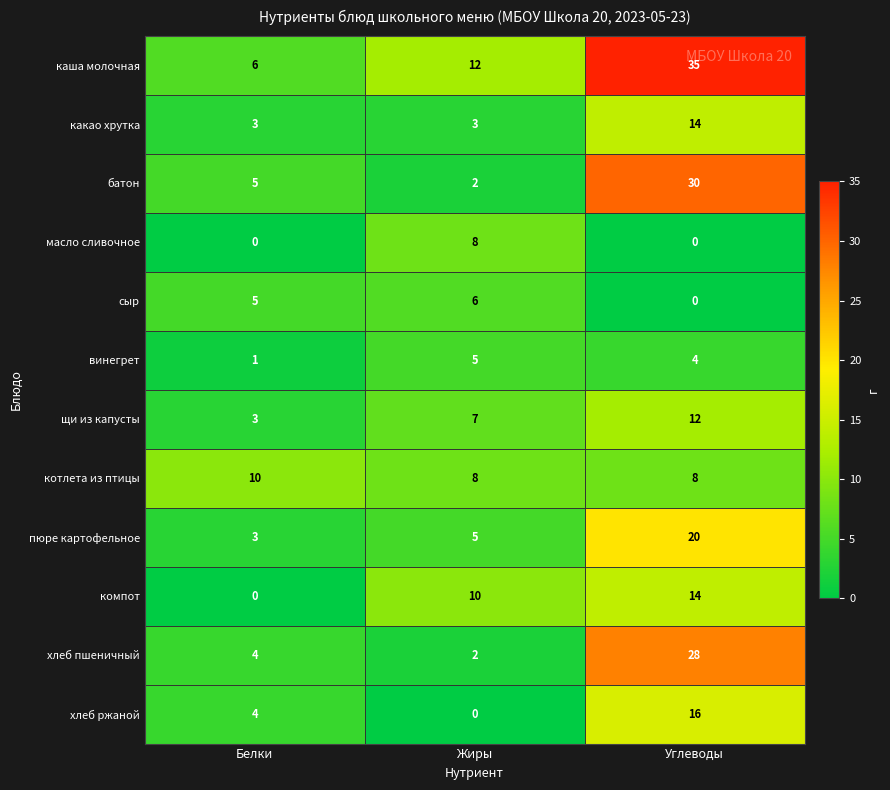

What is the maximum value shown in the chart?

35